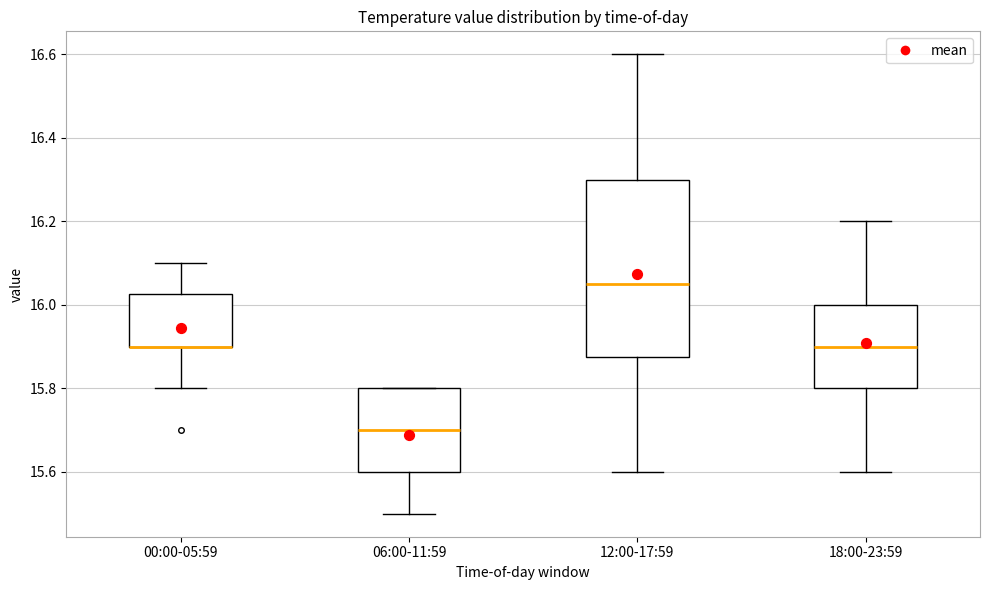

Reading left to right, transcribe this box plot: for each box, give where its median line is, the range the box spans, and where its two whiskers end, as read against the y-axis. The values are not printed on the chart, so give them approximately, as read against the axis.

00:00-05:59: median 15.90 (drawn on the box's lower edge), box 15.90 to 16.02, whiskers 15.80 to 16.10
06:00-11:59: median 15.70, box 15.60 to 15.80, whiskers 15.50 to 15.80
12:00-17:59: median 16.06, box 15.88 to 16.30, whiskers 15.60 to 16.60
18:00-23:59: median 15.90, box 15.80 to 16.00, whiskers 15.60 to 16.20